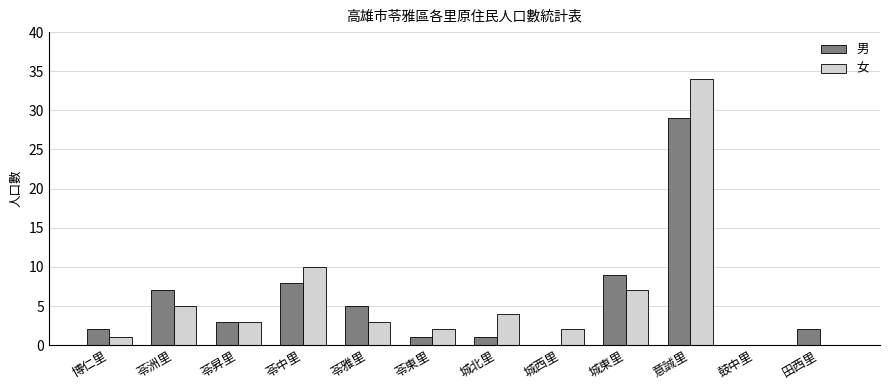

What is the maximum value shown in the chart?

34